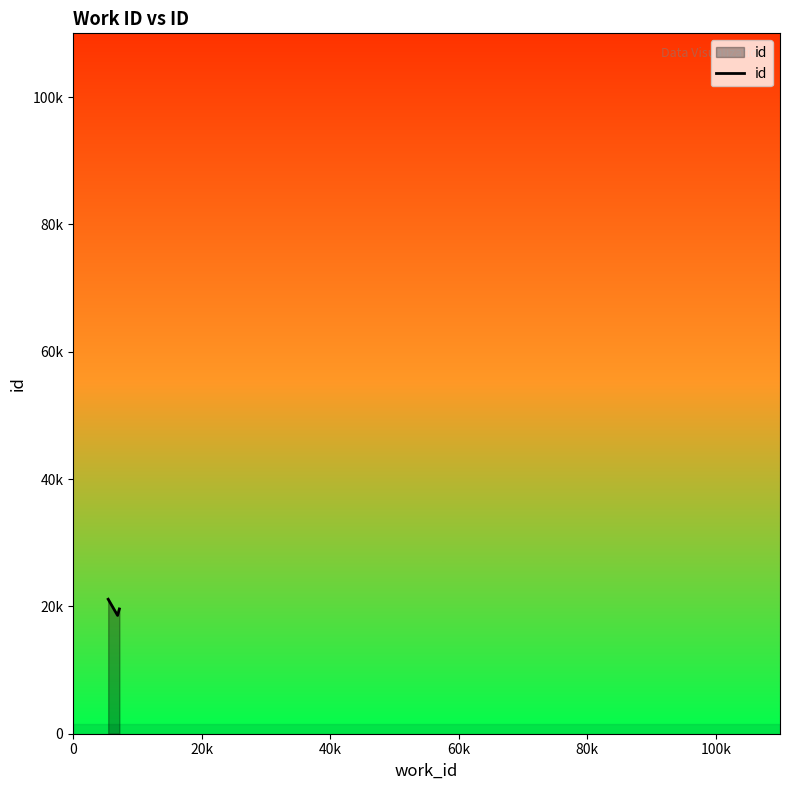

Does the chart display data point markers on the line(s)?

No